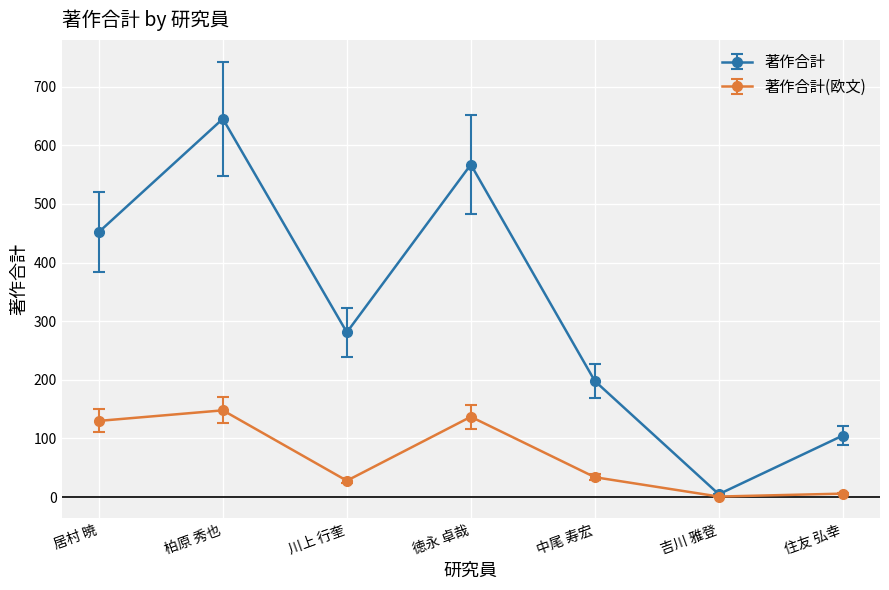

List the series in order of their peak value, highest first.

著作合計, 著作合計(欧文)